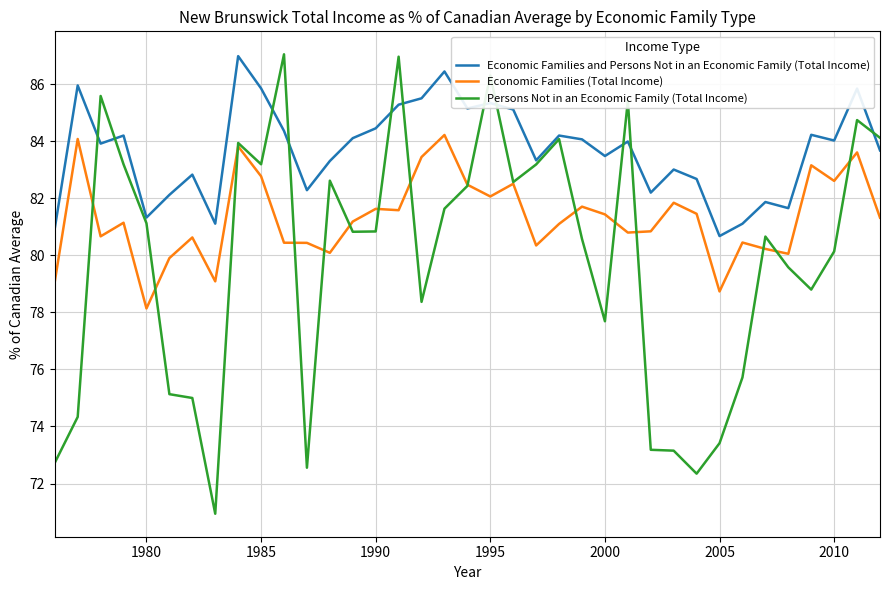

Which series has the widest spread of values?

Persons Not in an Economic Family (Total Income)